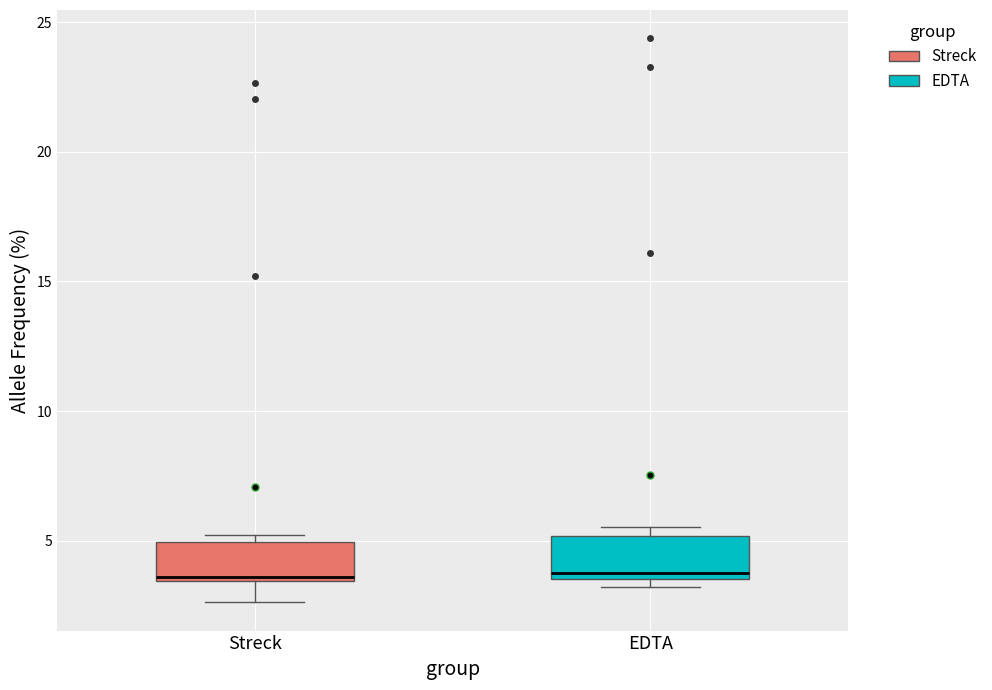

Reading left to right, transcribe this box plot: for each box, give where its median line is, the range the box spans, and where its two whiskers end, as read against the y-axis. The values are not printed on the chart, so give them approximately, as read against the axis.

Streck: median 3.5, box 3.5 to 5.0, whiskers 2.5 to 5.0 (just above the box's upper edge)
EDTA: median 3.5 (just above the box's lower edge), box 3.5 to 5.0, whiskers 3.0 to 5.5